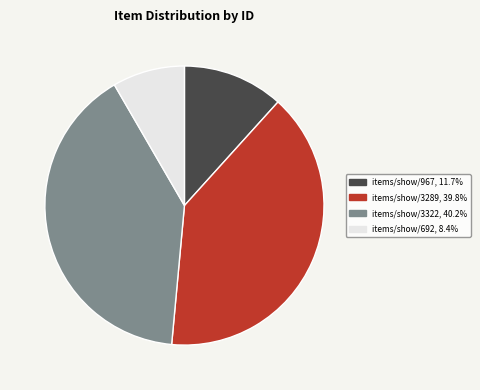

Is there any slice that represents more than half of the pie?

No